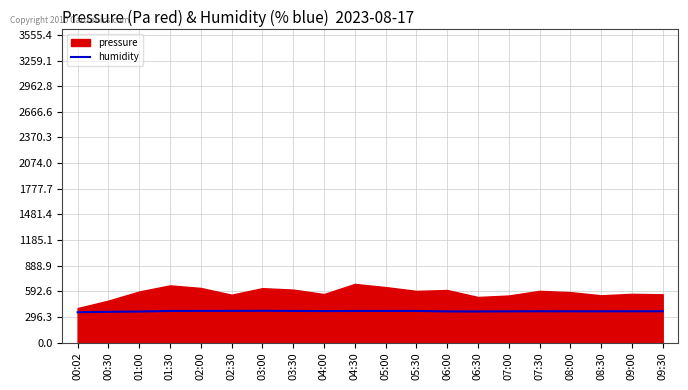

What is the maximum value for humidity?

366.9